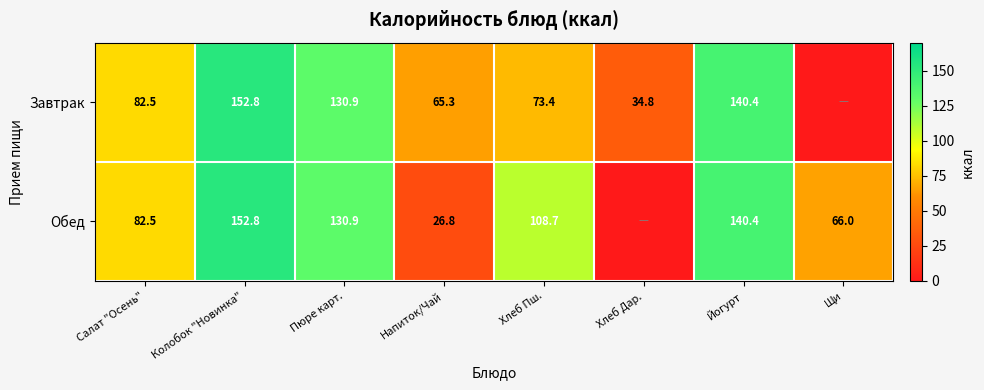

What is the total value across all series at Щи?

66.0